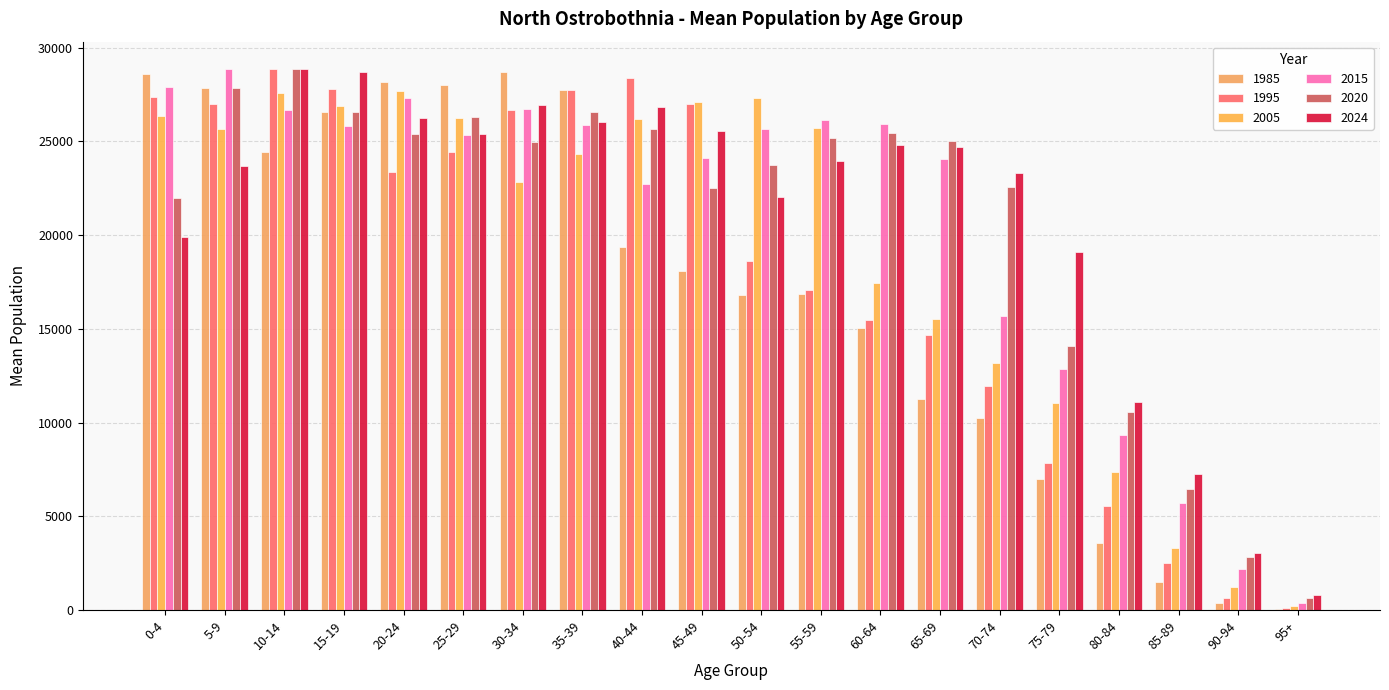

What are all the series names shown in the legend?

1985, 1995, 2005, 2015, 2020, 2024